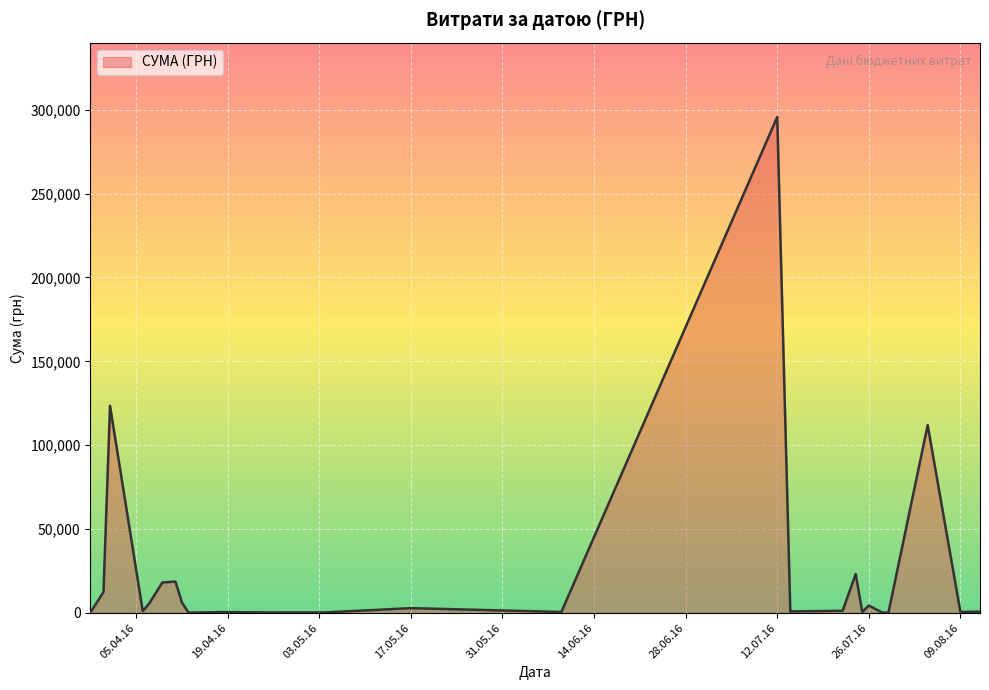

What is the difference between the maximum and minimum values?

295540.8